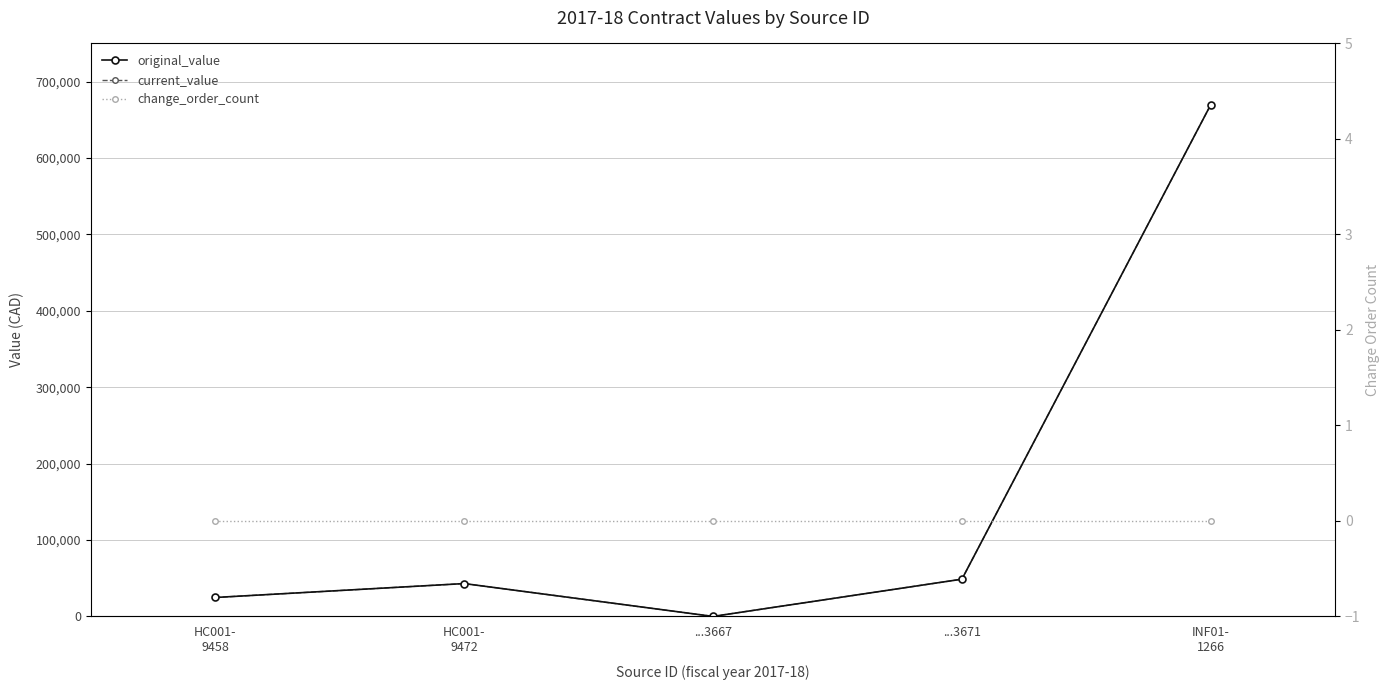

At ...3667, list the series in order from smallest to largest.

original_value, current_value, change_order_count